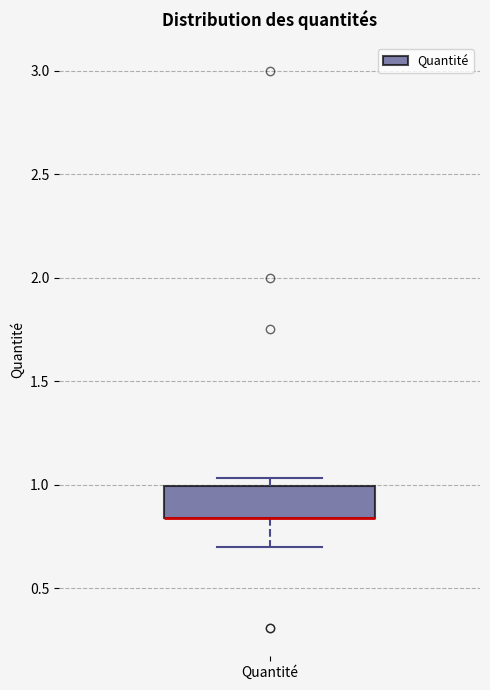

Transcribe this box plot: give where the median line is, the range the box spans, and where the two whiskers end, as read against the y-axis. The values are not printed on the chart, so give them approximately, as read against the axis.

median 0.85 (drawn on the box's lower edge), box 0.85 to 1.00, whiskers 0.70 to 1.05